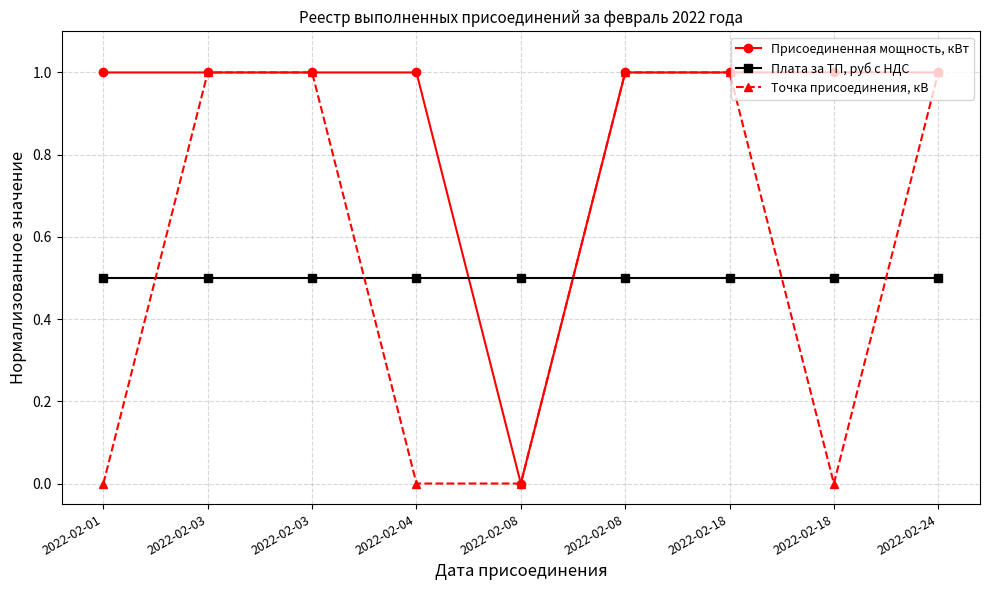

Reading left to right, list all the values displayed in this chart.

Присоединенная мощность, кВт: 2022-02-01=1.0	2022-02-03=1.0	2022-02-03=1.0	2022-02-04=1.0	2022-02-08=0.0	2022-02-08=1.0	2022-02-18=1.0	2022-02-18=1.0	2022-02-24=1.0
Плата за ТП, руб с НДС: 2022-02-01=0.5	2022-02-03=0.5	2022-02-03=0.5	2022-02-04=0.5	2022-02-08=0.5	2022-02-08=0.5	2022-02-18=0.5	2022-02-18=0.5	2022-02-24=0.5
Точка присоединения, кВ: 2022-02-01=0.0	2022-02-03=1.0	2022-02-03=1.0	2022-02-04=0.0	2022-02-08=0.0	2022-02-08=1.0	2022-02-18=1.0	2022-02-18=0.0	2022-02-24=1.0